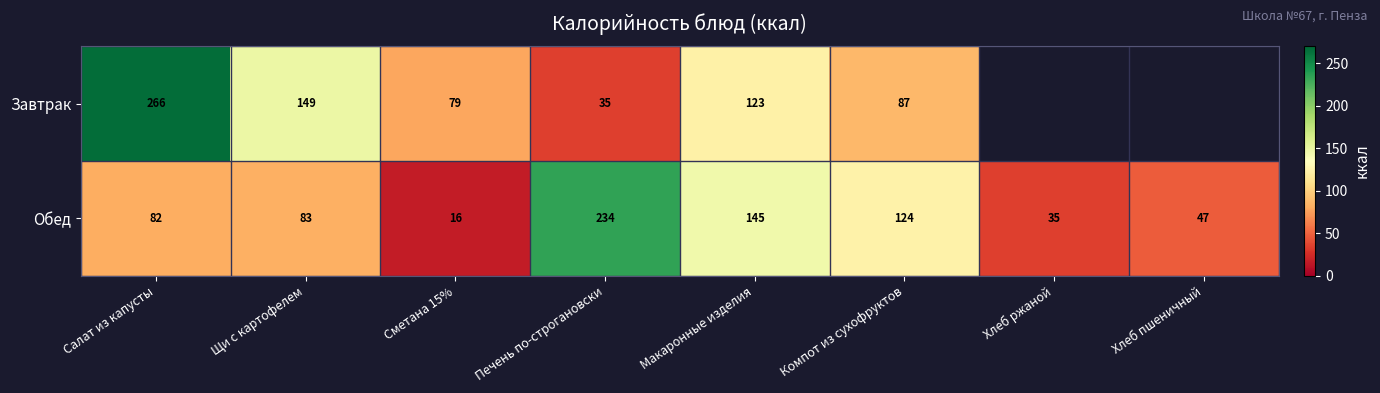

List the labels in order of Обед value, smallest first.

Сметана 15%, Хлеб ржаной, Хлеб пшеничный, Салат из капусты, Щи с картофелем, Компот из сухофруктов, Макаронные изделия, Печень по-строгановски